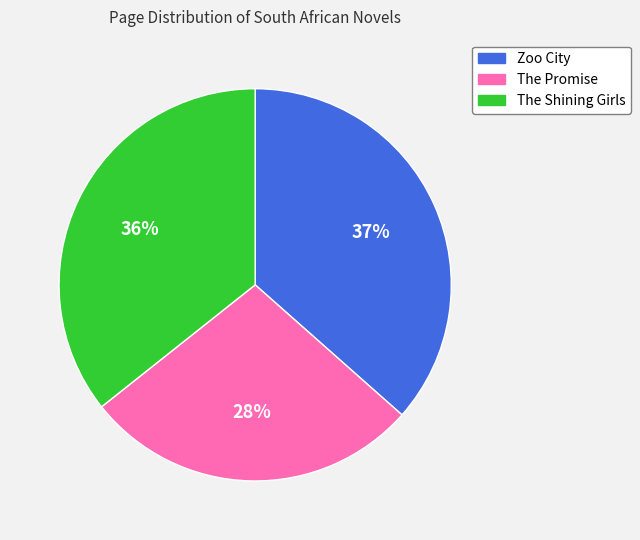

Is it true that The Shining Girls is 27% of the pie?

False